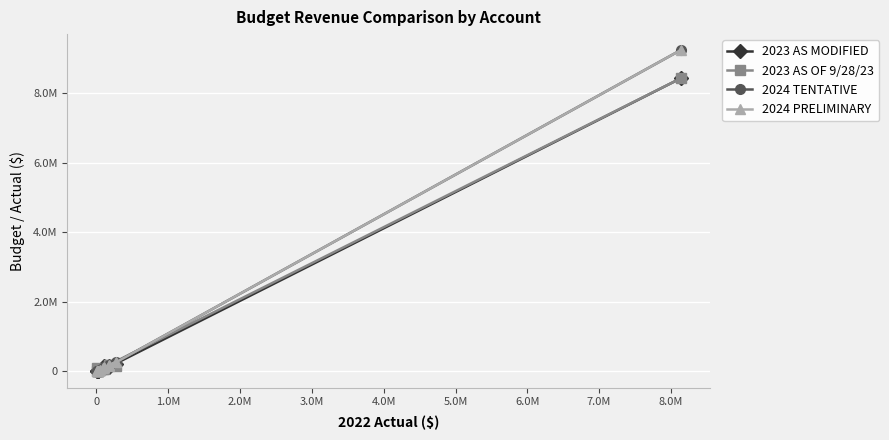

What is the average value of the 2024 TENTATIVE series?

783626